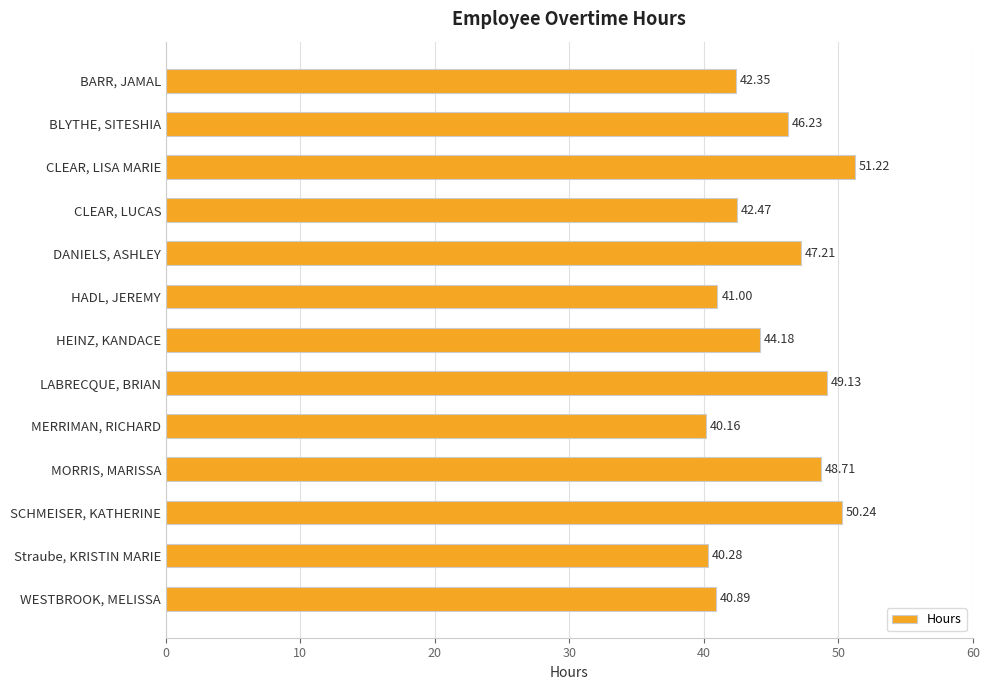

What is the smallest value displayed?

40.2